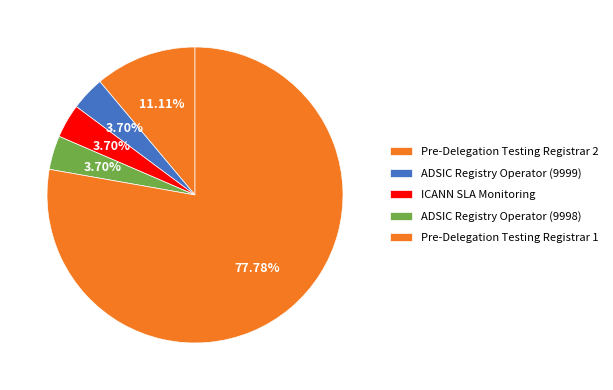

Do ICANN SLA Monitoring and Pre-Delegation Testing Registrar 1 together represent more than half of the pie?

Yes